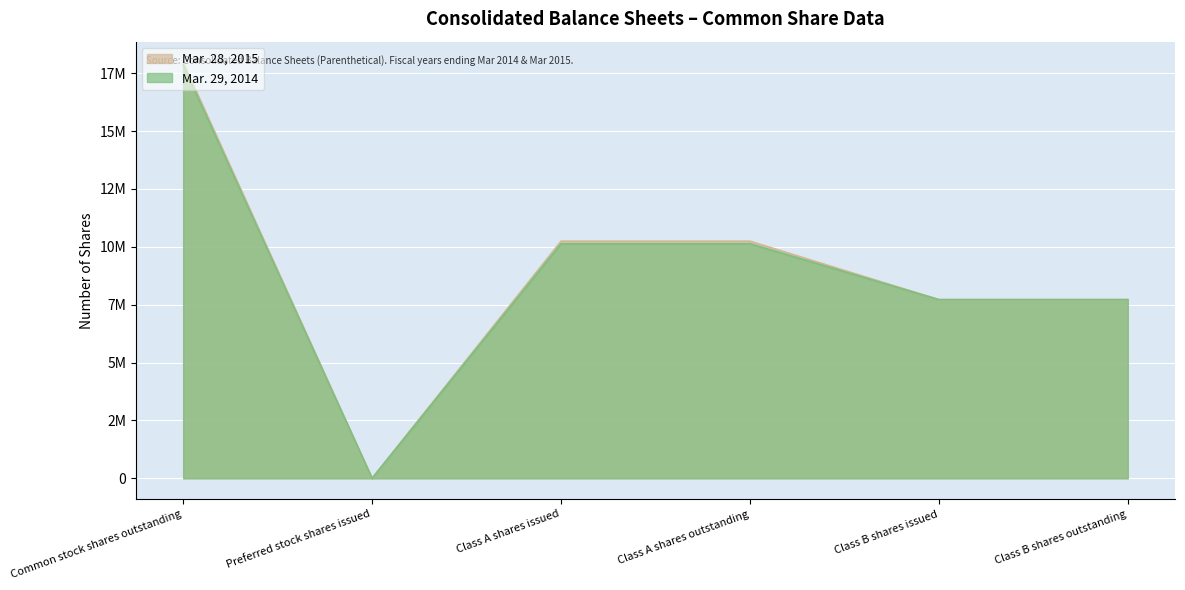

What is the sum of all Mar. 29, 2014 values?

53548527